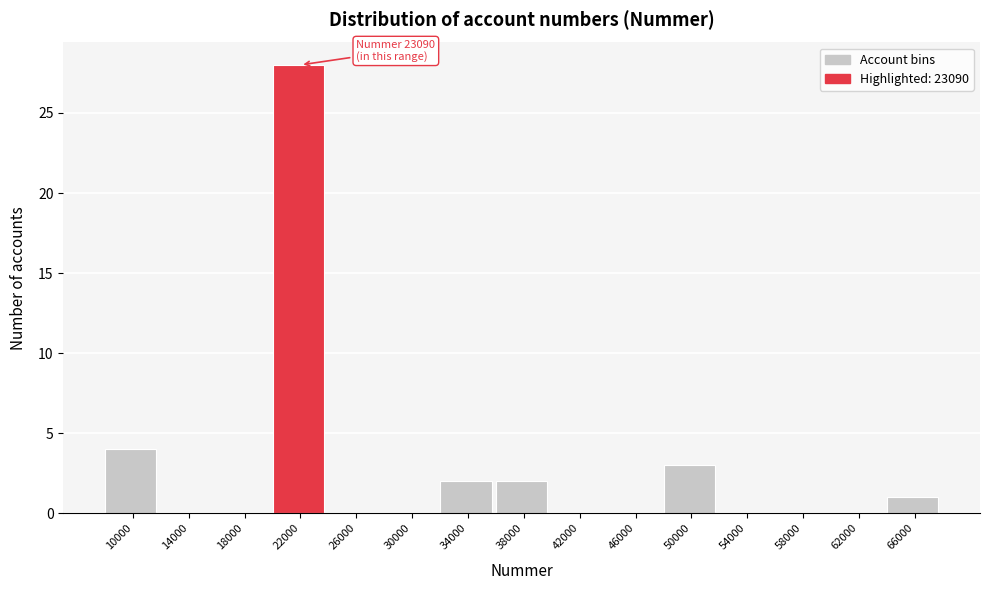

Reading left to right, extract all data points from this chart.

10000=4	14000=0	18000=0	22000=28	26000=0	30000=0	34000=2	38000=2	42000=0	46000=0	50000=3	54000=0	58000=0	62000=0	66000=1